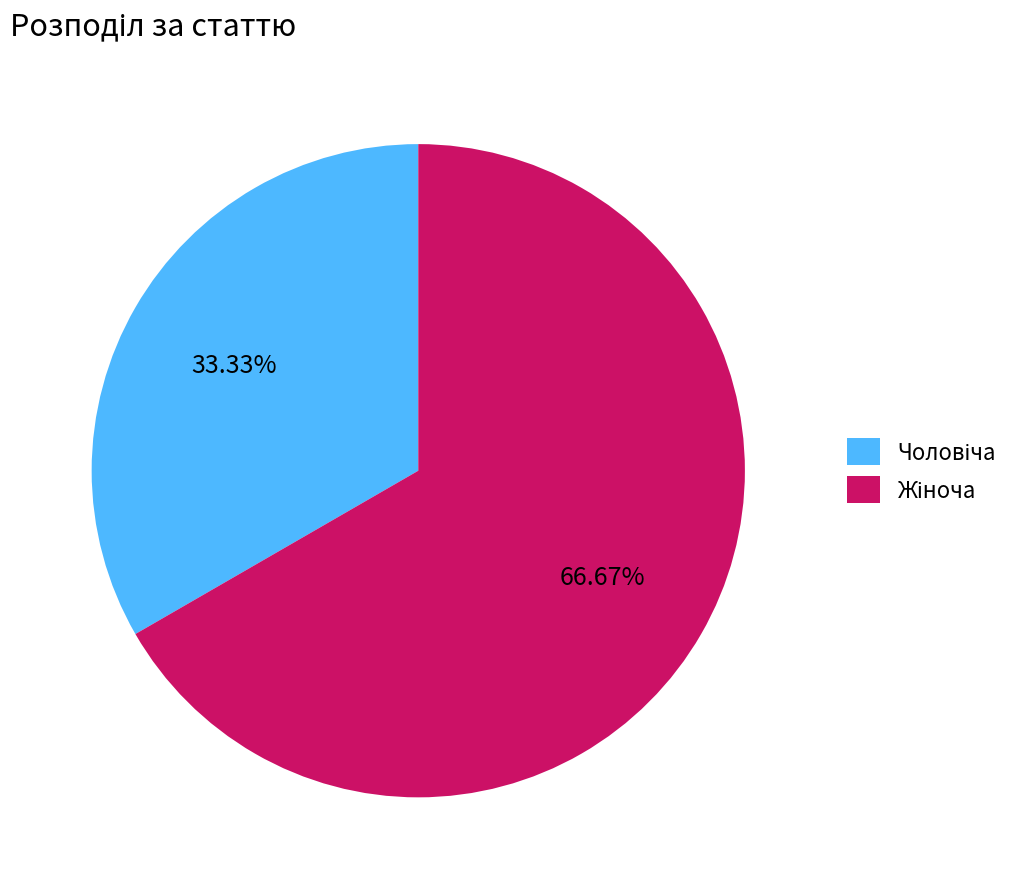

Count the number of slices in the pie.

2